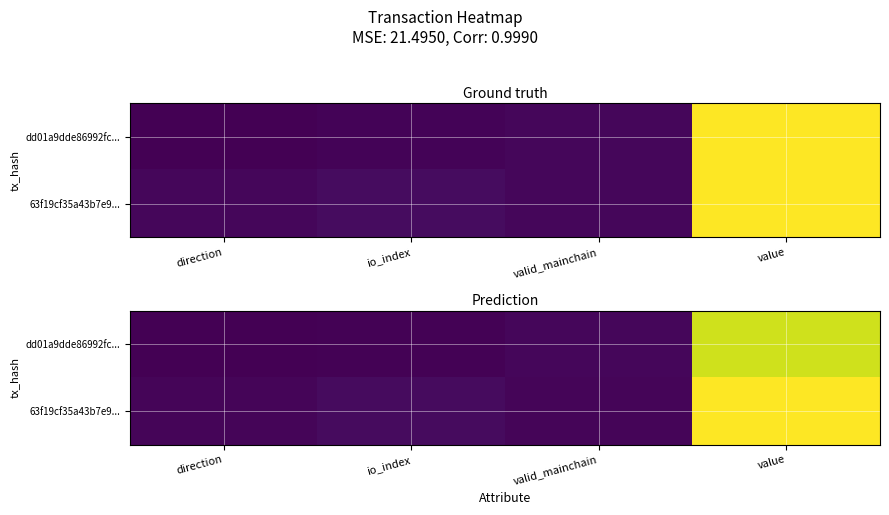

How many values in the 63f19cf35a43b7e9... series exceed 2?

2